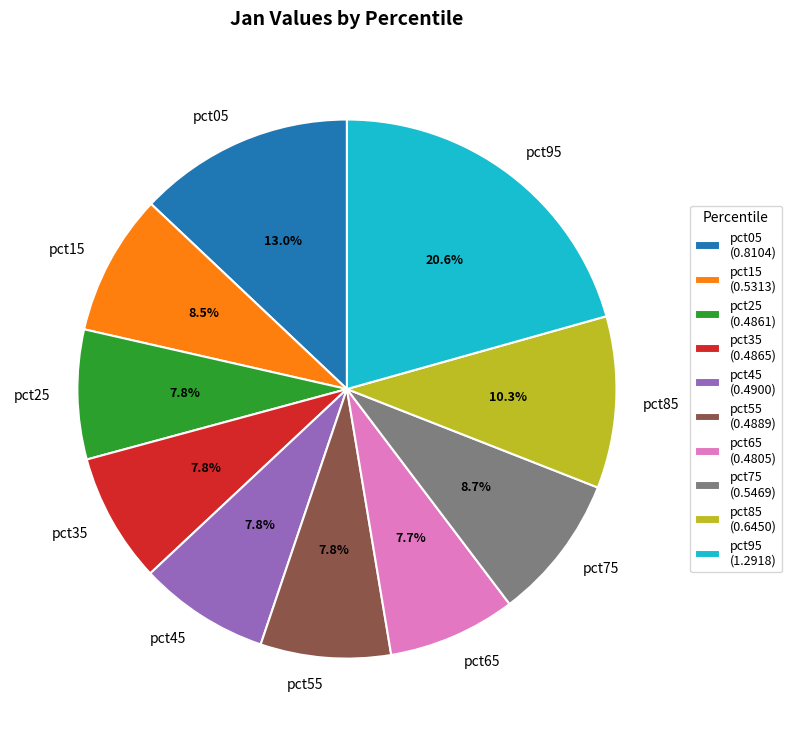

Is it true that pct85 is 21% of the pie?

False